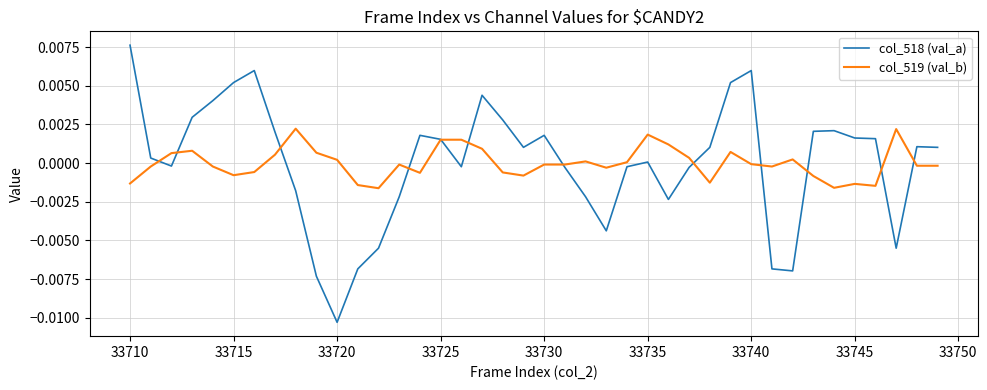

At which label does col_518 (val_a) reach its minimum?

33720